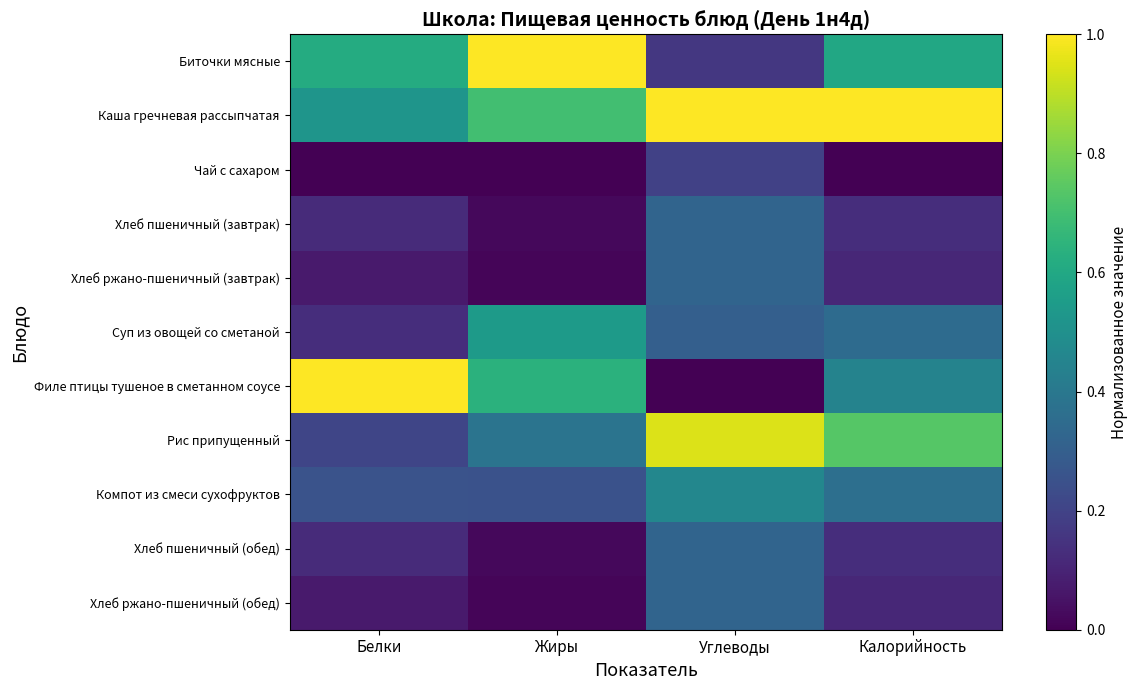

At how many categories does at least one series exceed 0?

4